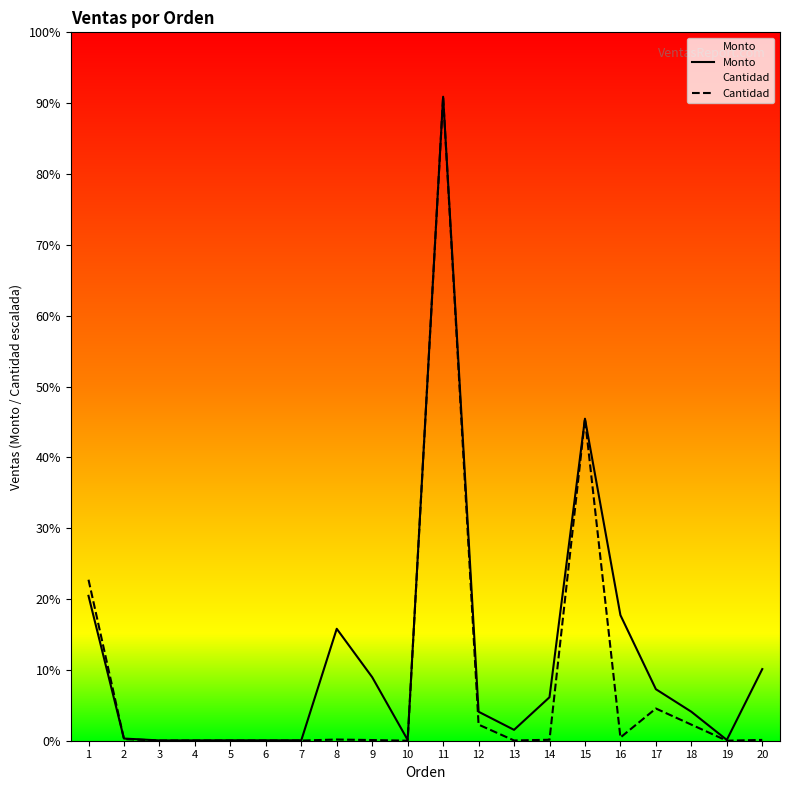

The value of Monto at 19 is 150.8. True or false?

False